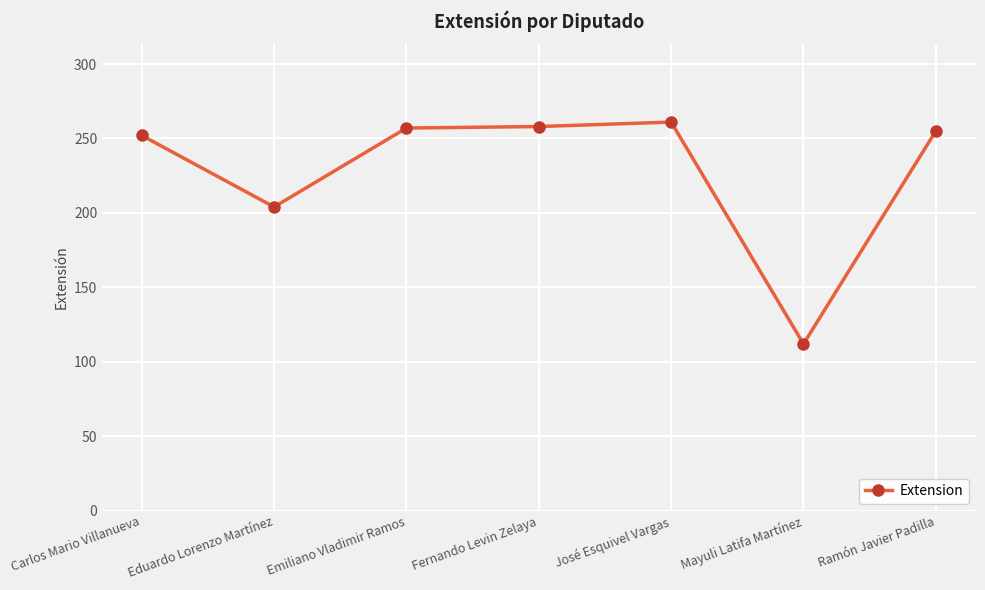

What is the value of the 6th point from the left?

112